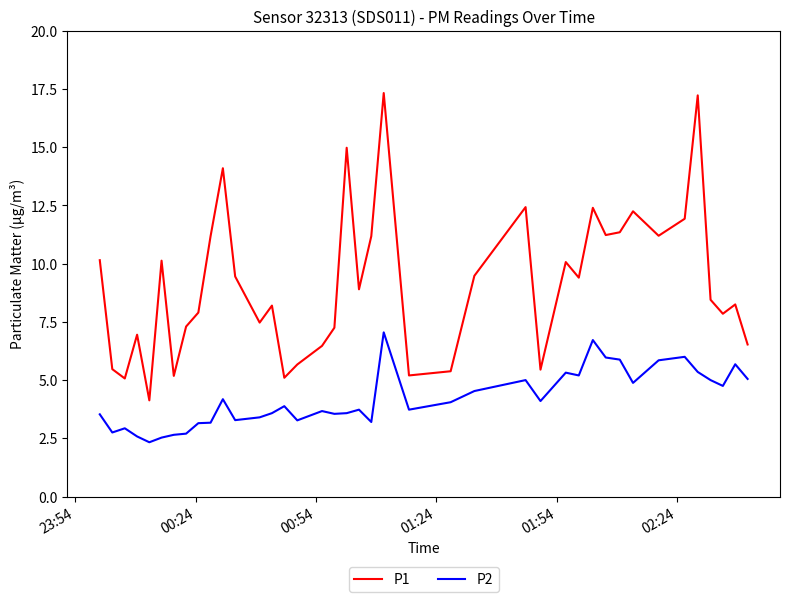

Which series has the largest range (max minus min)?

P1